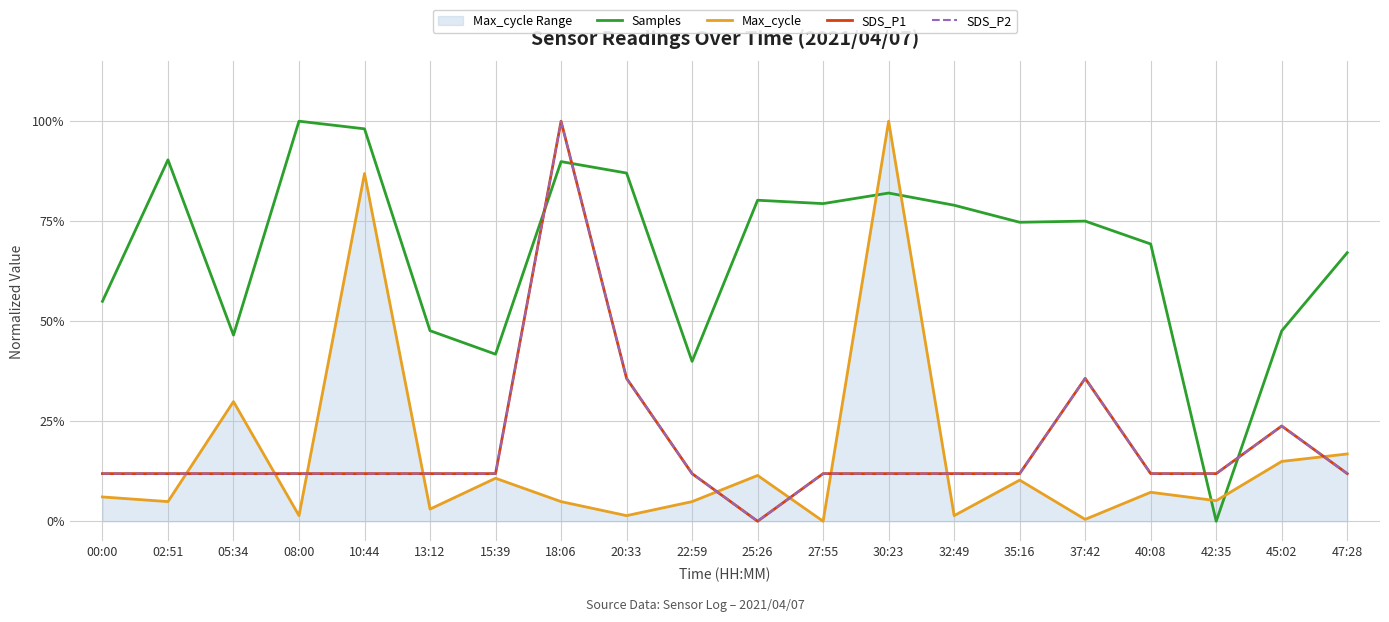

What is the difference between the second highest and minimum values in the Max_cycle series?

0.9